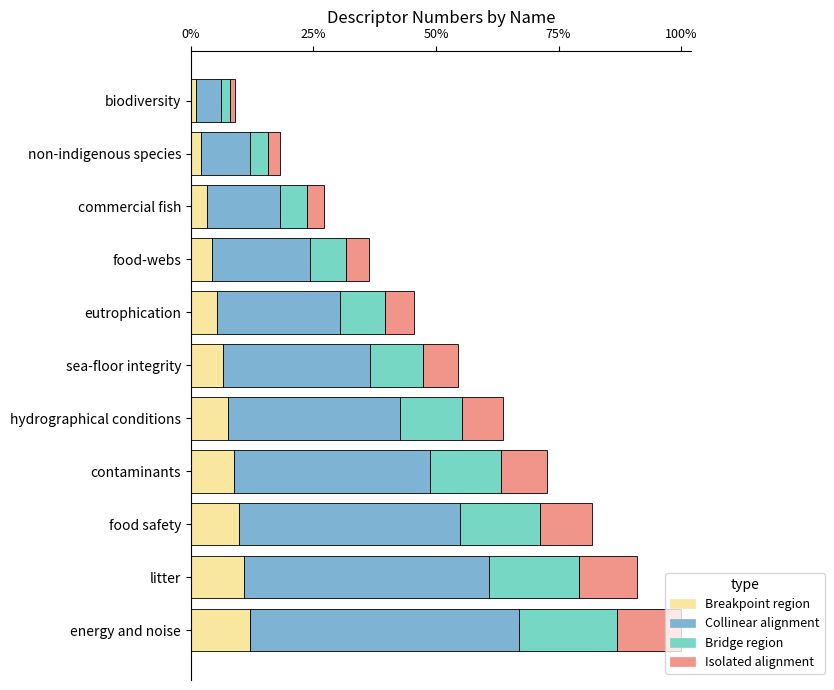

Which series has the largest range (max minus min)?

Collinear alignment